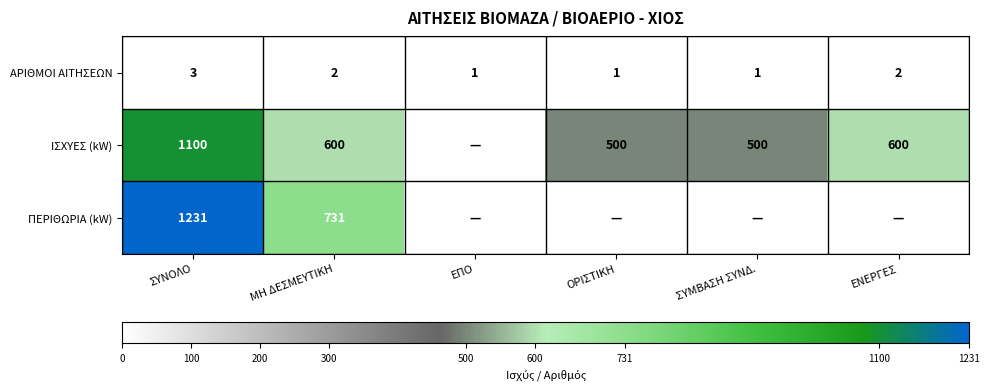

What is the sum of the ΑΡΙΘΜΟΙ ΑΙΤΗΣΕΩΝ values at ΕΝΕΡΓΕΣ and ΣΥΝΟΛΟ?

5